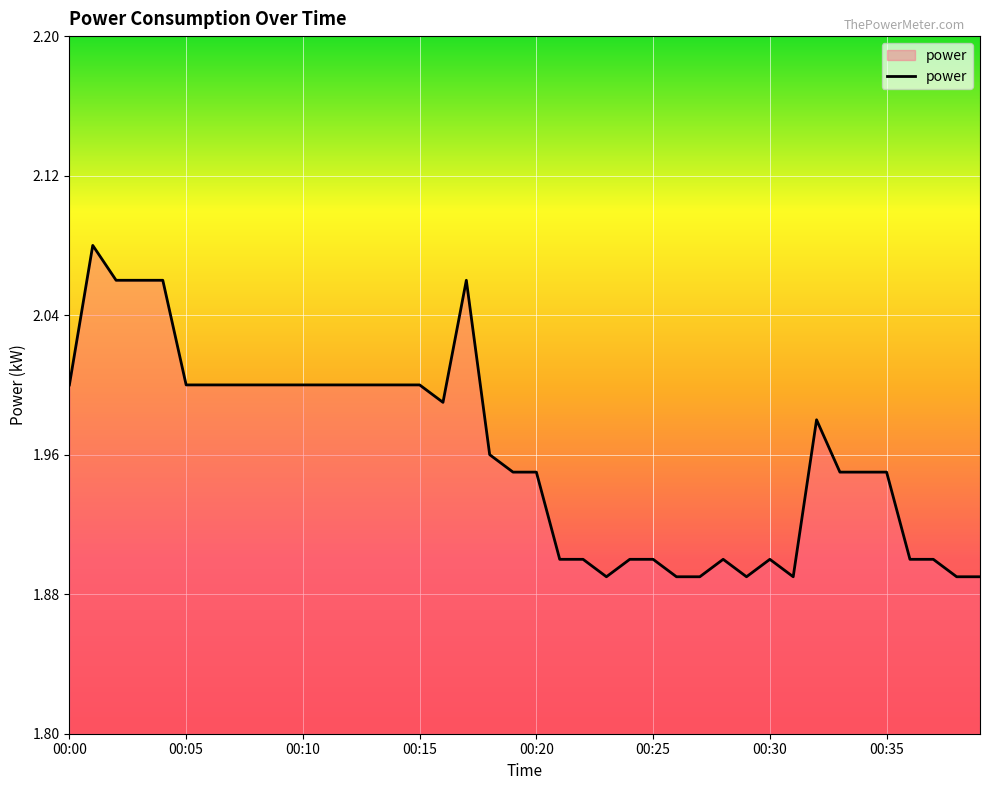

Does the chart have visible grid lines?

Yes